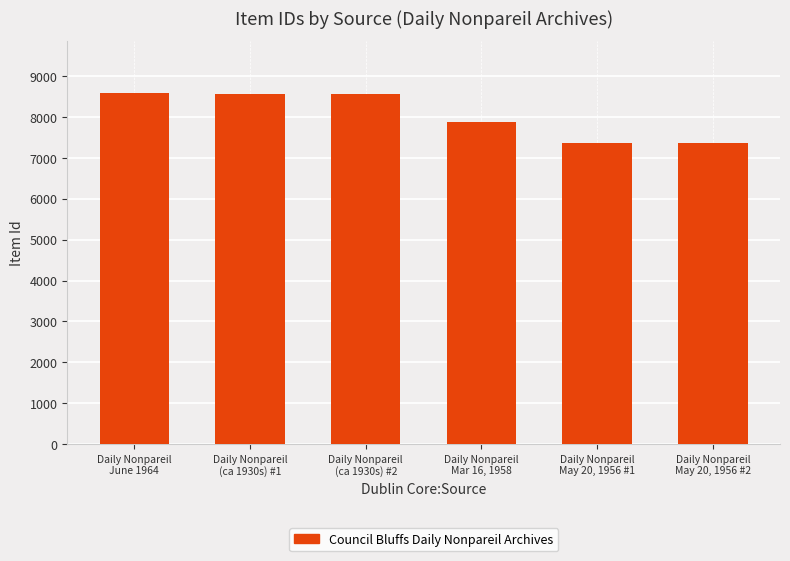

True or false: the data shows 2182 at Daily Nonpareil
(ca 1930s) #1.

False